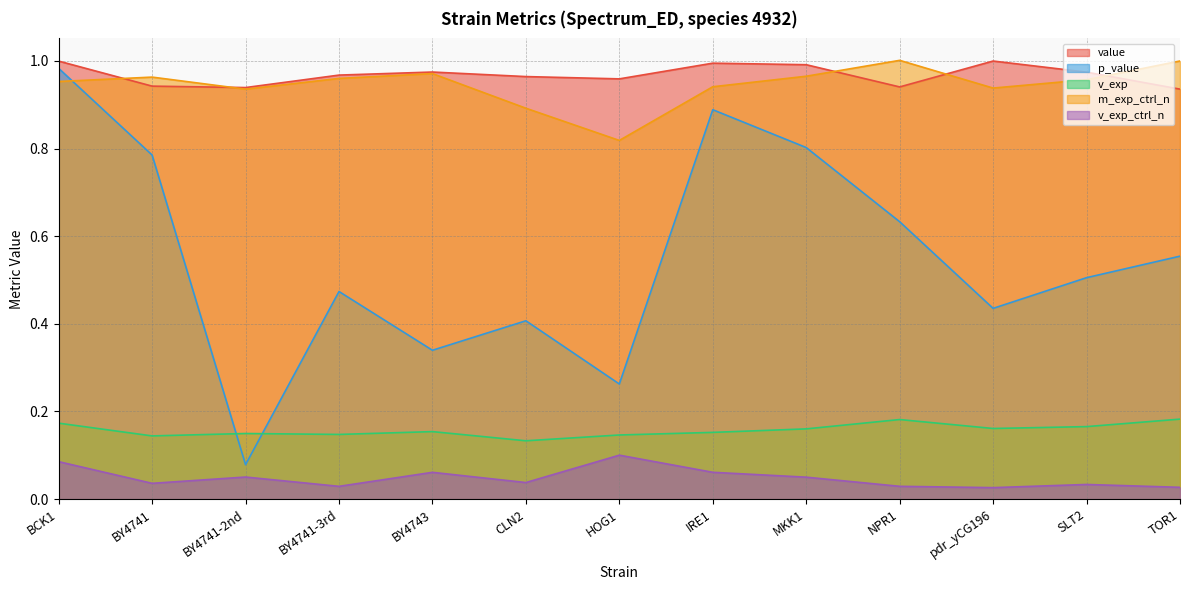

What are all the series names shown in the legend?

value, p_value, v_exp, m_exp_ctrl_n, v_exp_ctrl_n